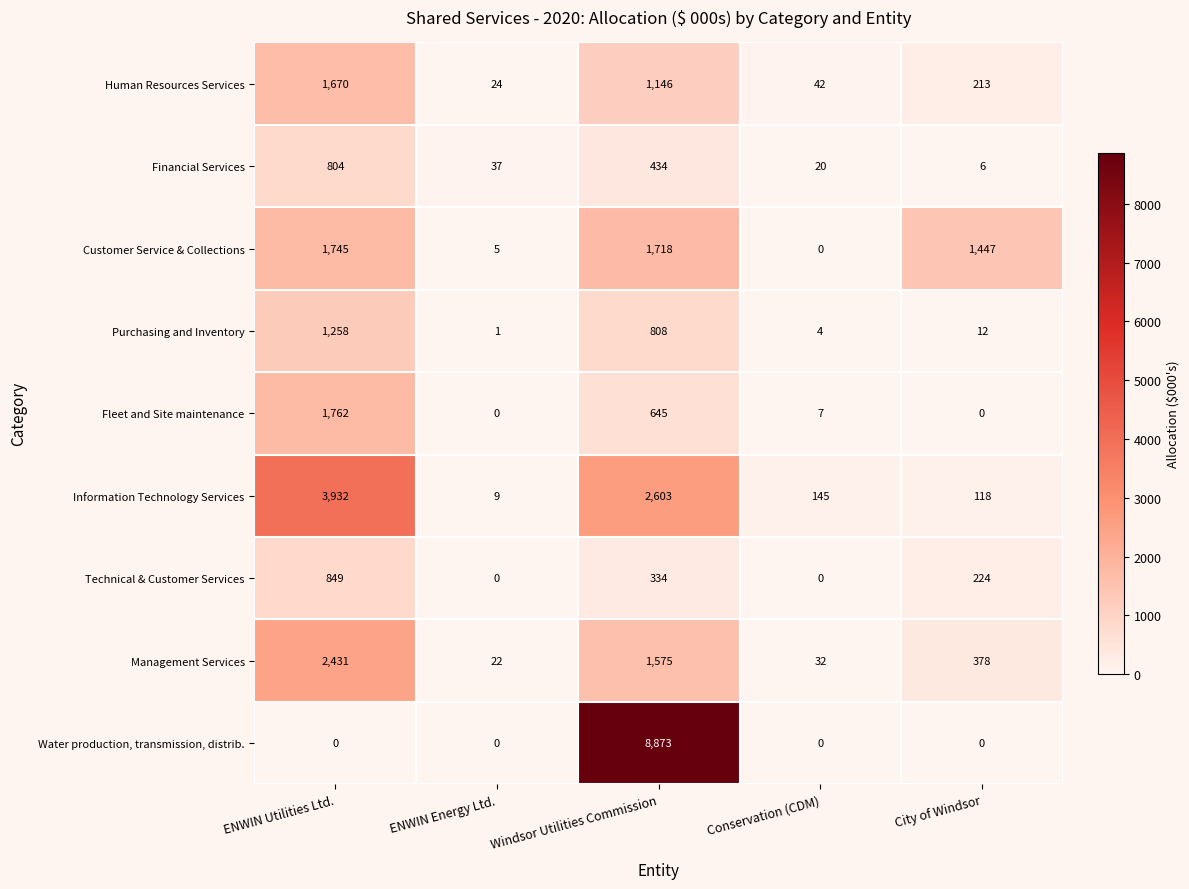

Where does the Financial Services series first go above 37?

ENWIN Utilities Ltd.